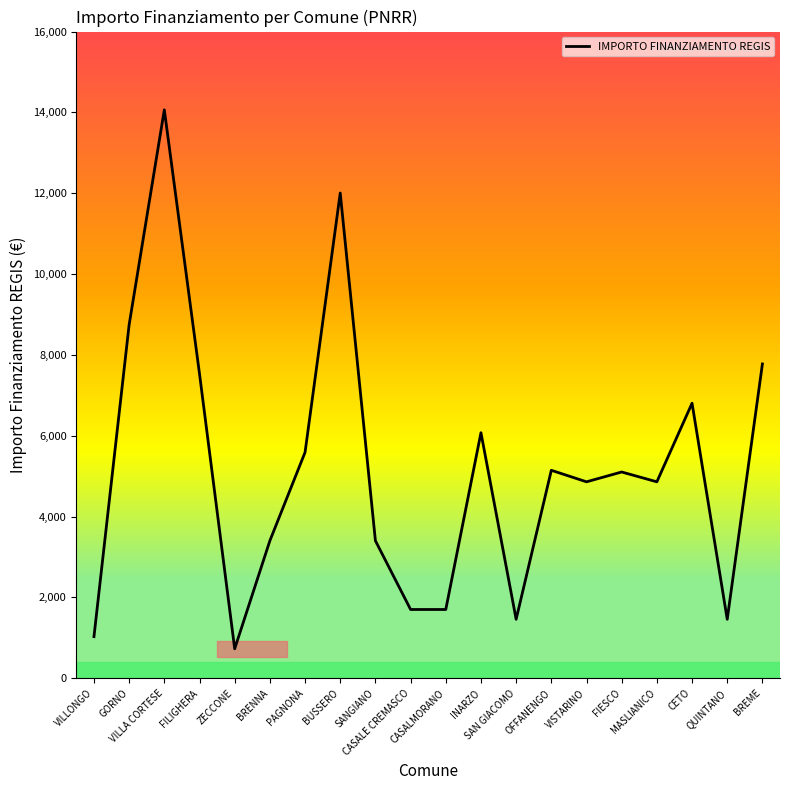

What is the smallest value displayed?

729